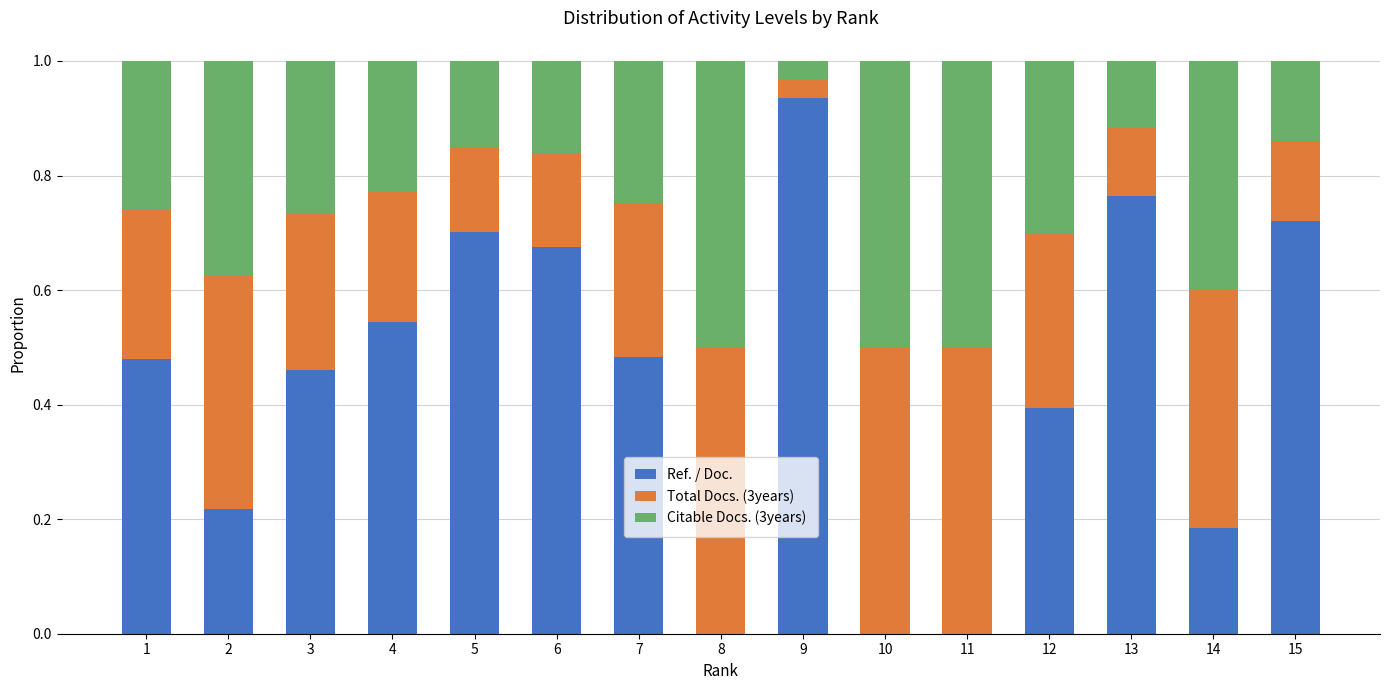

Is it true that Ref. / Doc. equals 0.5 at 3?

True